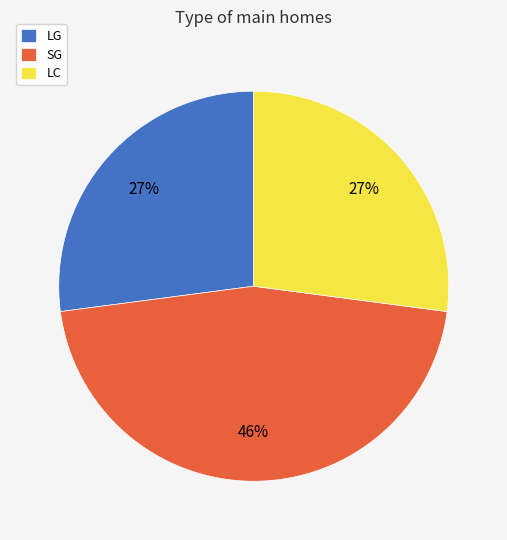

What is the ratio of the value at SG to the value at LC?

1.7